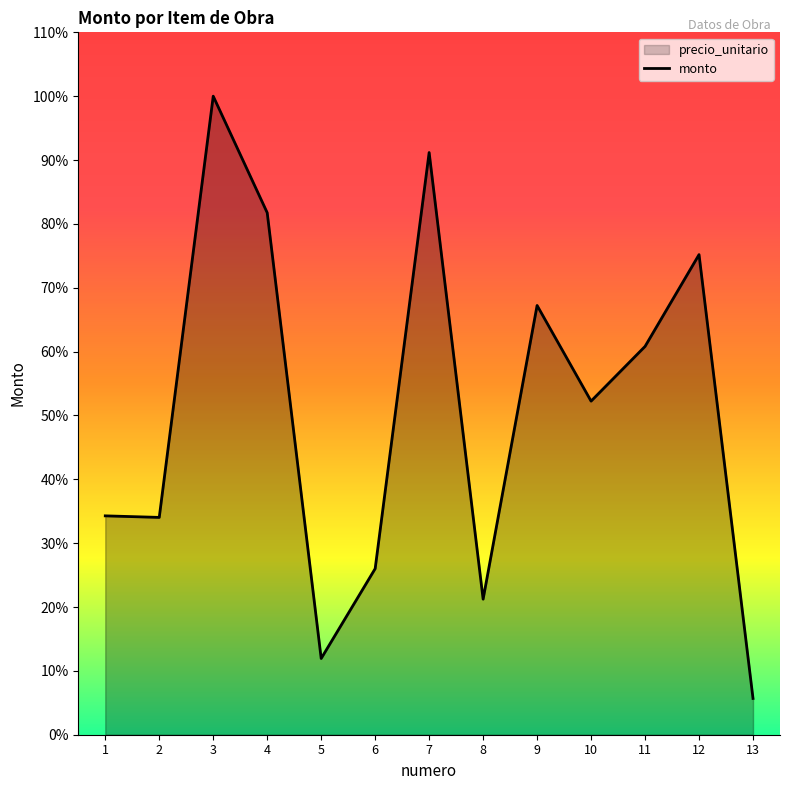

True or false: there are more than 1 points higher than both neighbors.

True